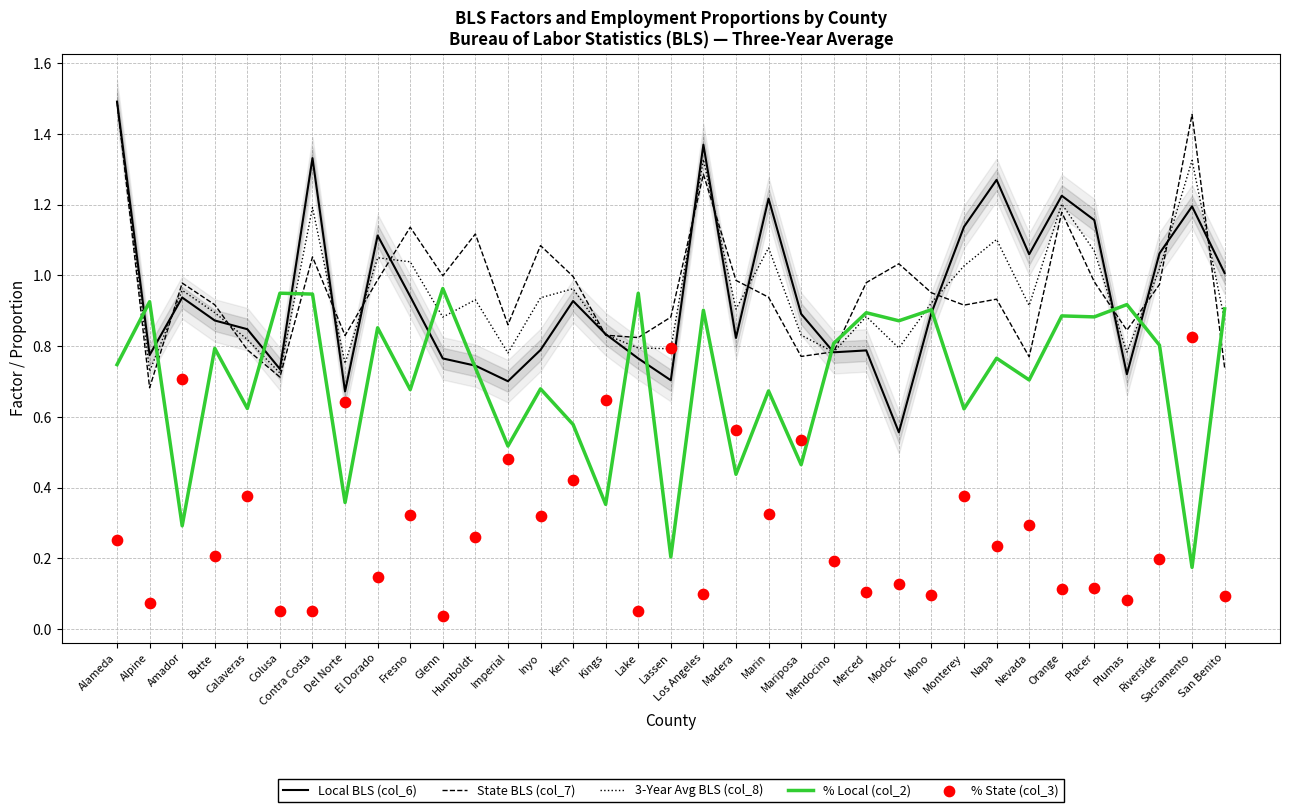

What are all the series names shown in the legend?

Local BLS (col_6), State BLS (col_7), 3-Year Avg BLS (col_8), % Local (col_2), % State (col_3)